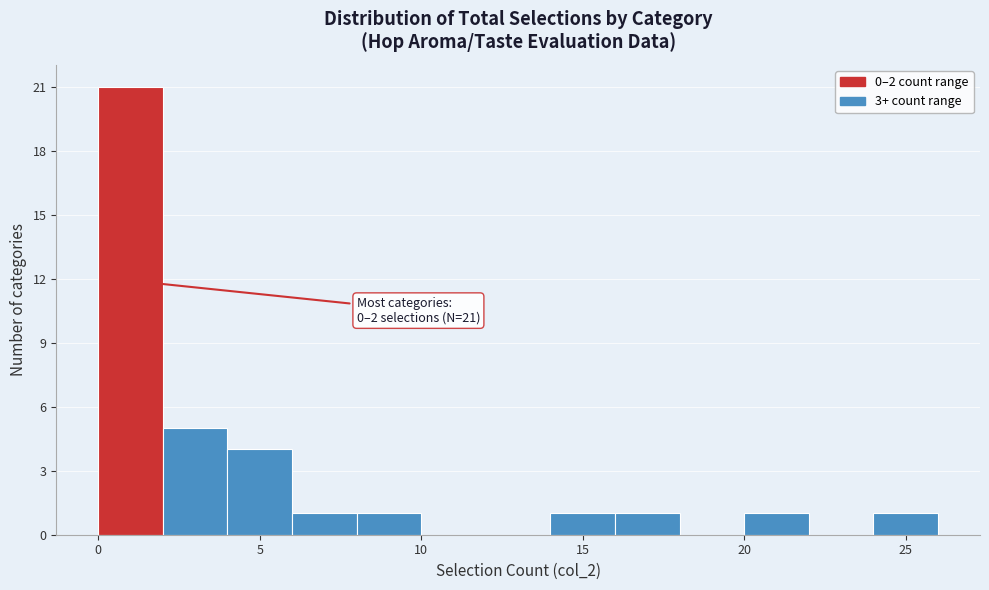

Which range on the x-axis has the tallest bar?

0 to 2